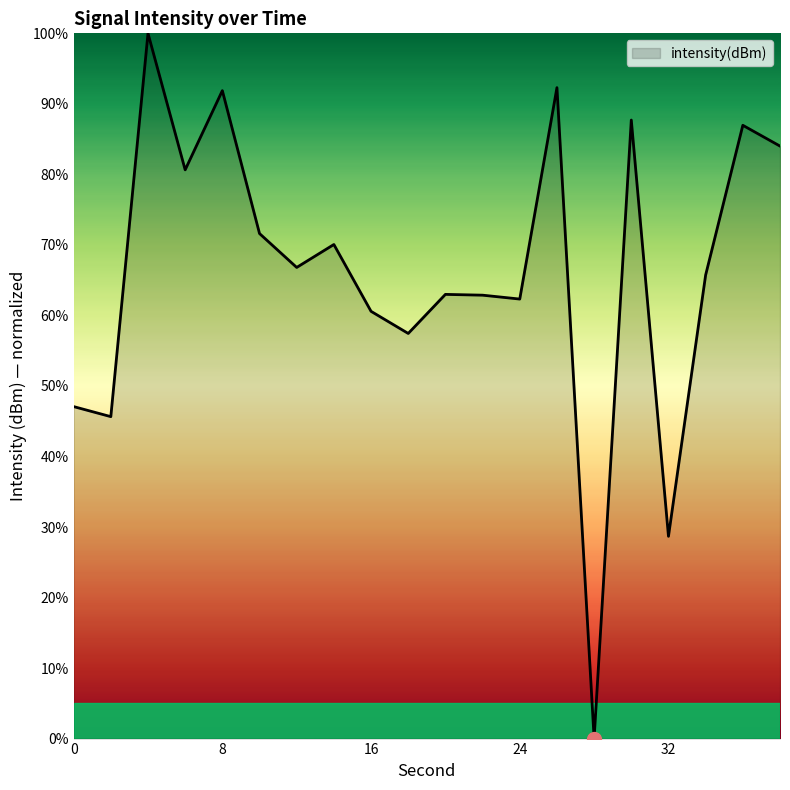

What is the sum of all values?

1325.3